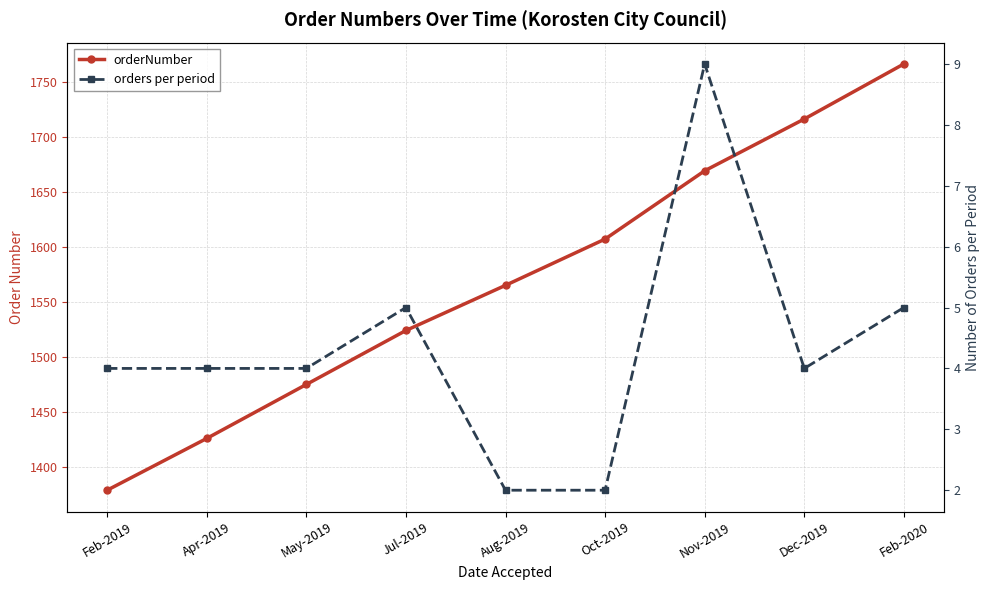

What is the maximum value shown in the chart?

1766